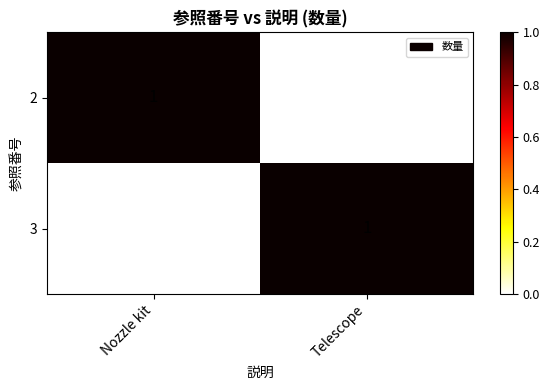

At which label does 2 reach its peak?

Nozzle kit